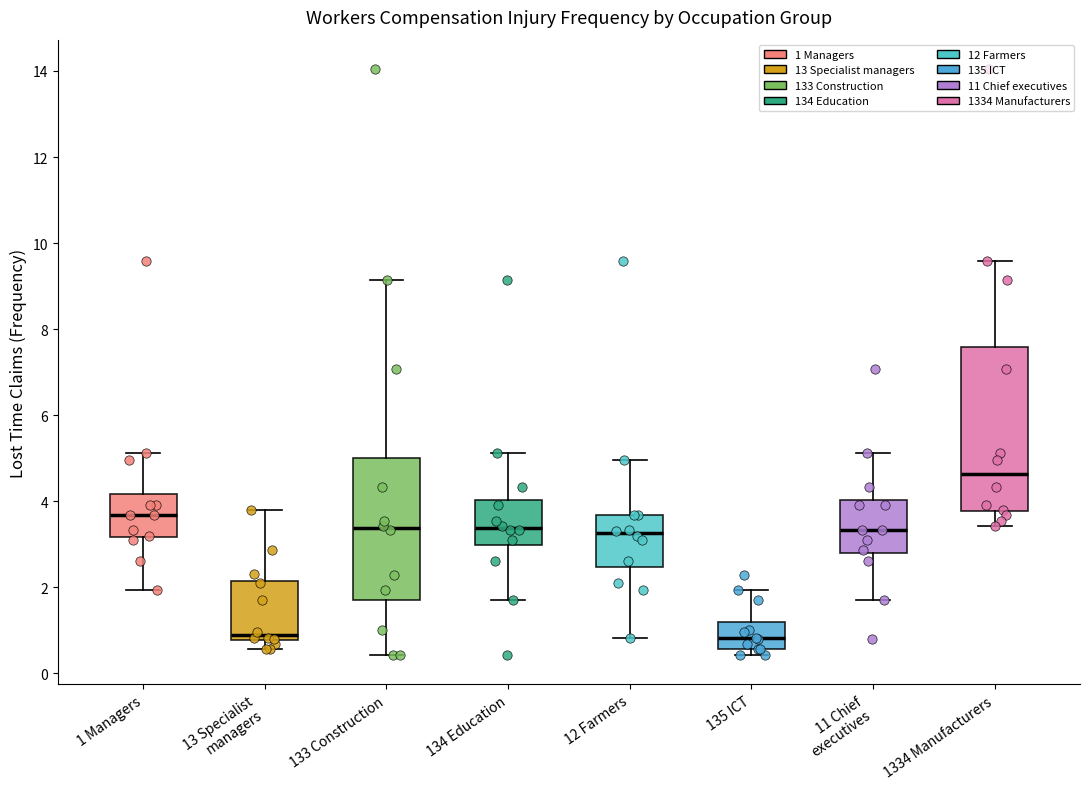

Which box is the tallest, from its lower edge to its upper edge?

1334 Manufacturers